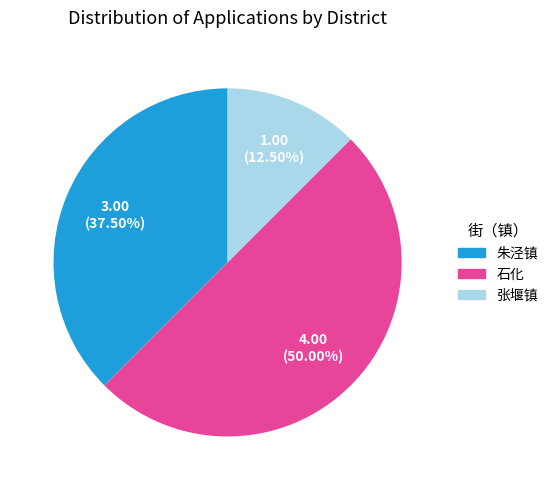

Does 朱泾镇 represent more than half of the total?

No